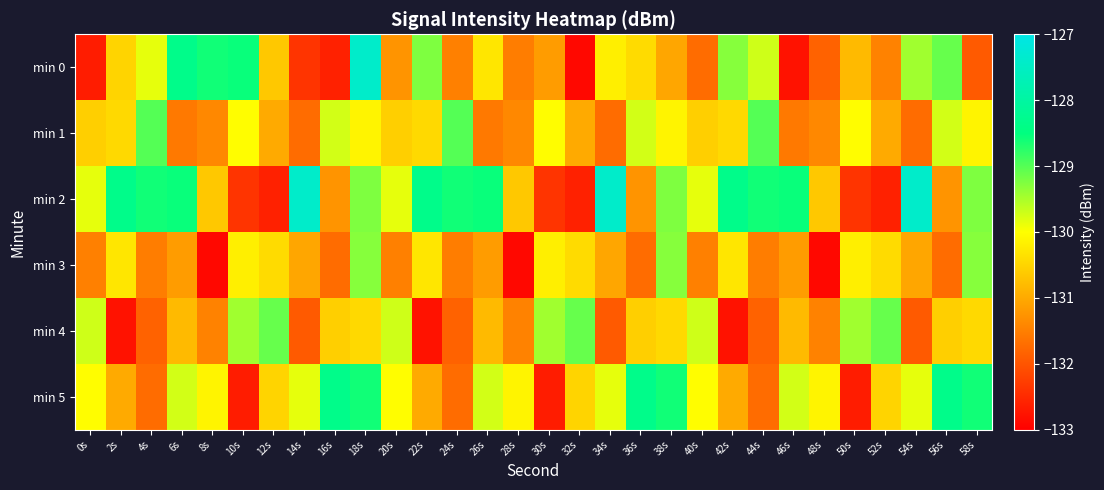

Rank the series at 30s from highest to lowest value.

min 4, min 1, min 3, min 0, min 2, min 5